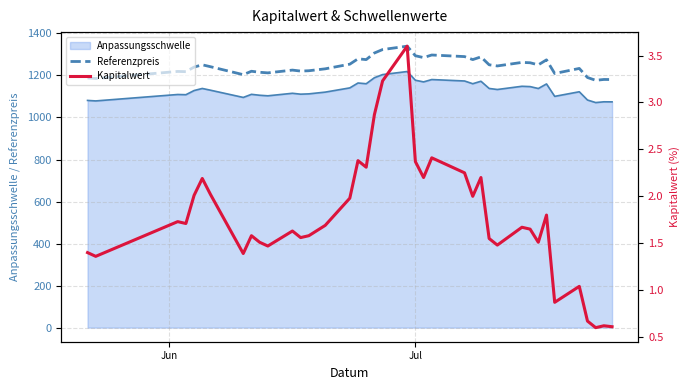

What is the lowest value of the Referenzpreis series?

1176.8